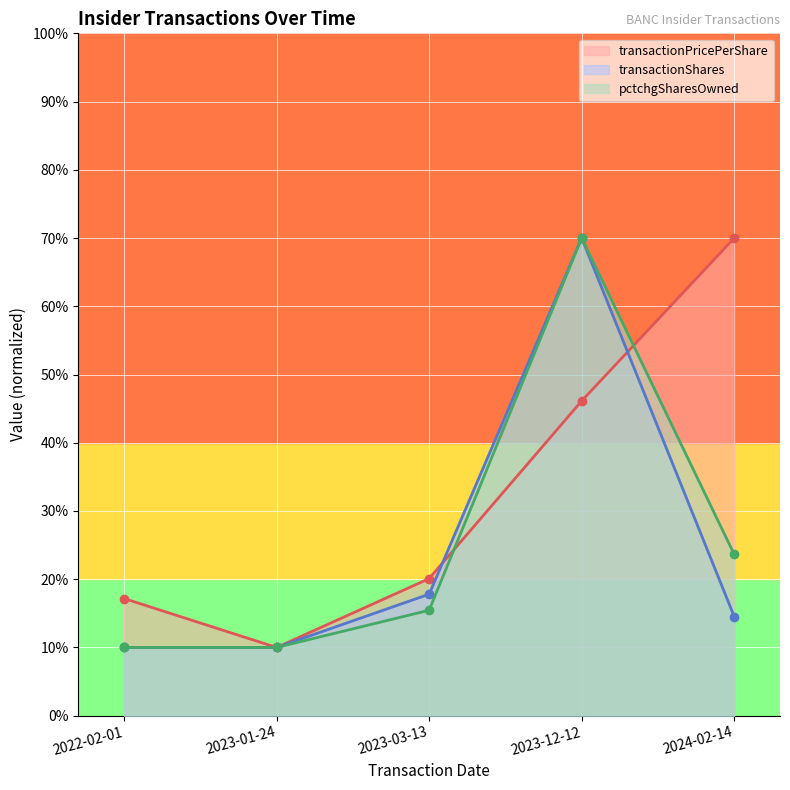

What is the label of the 1st point from the right?

2024-02-14